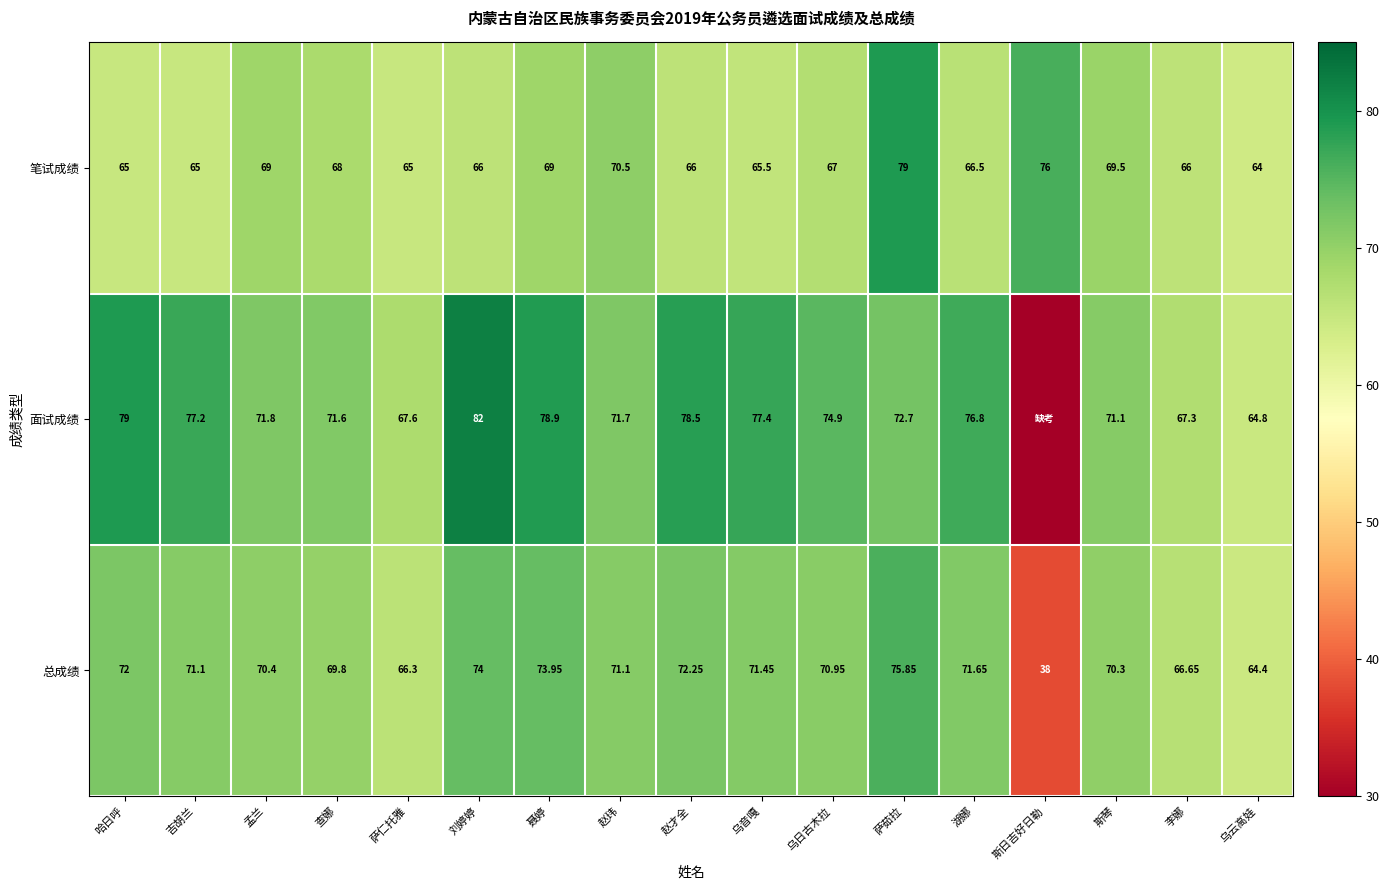

How many distinct data groups are displayed?

3